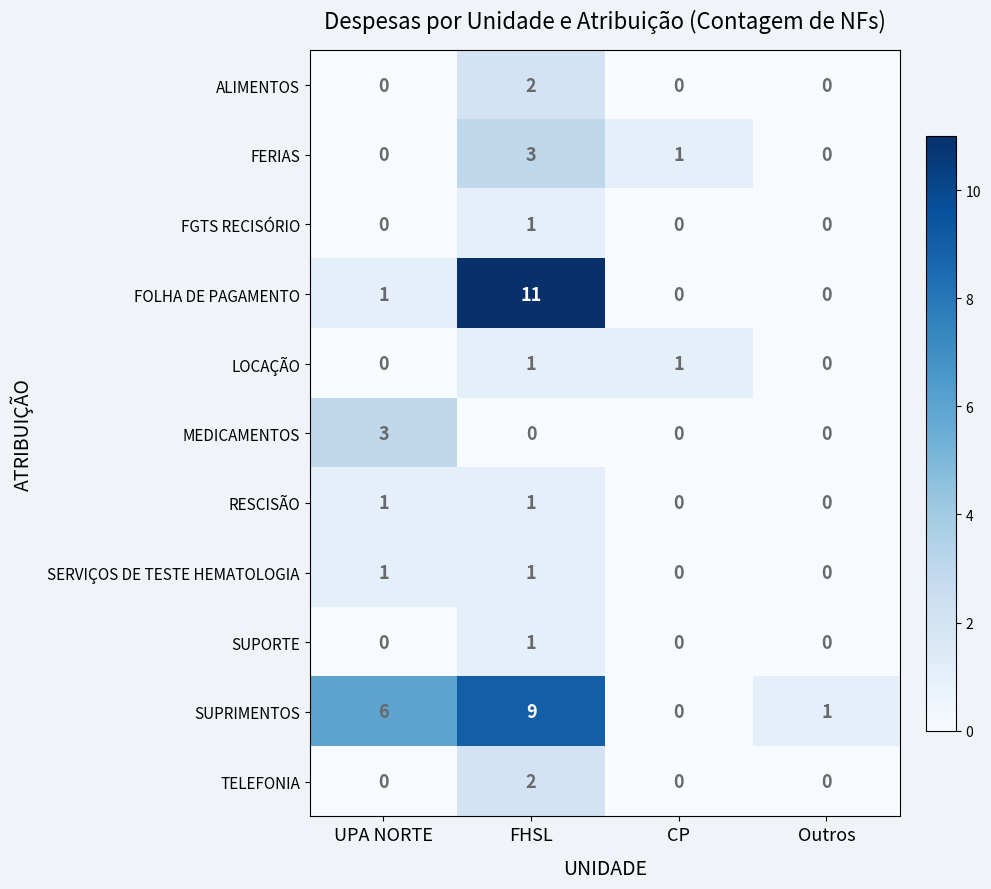

Which series has the largest range (max minus min)?

FOLHA DE PAGAMENTO